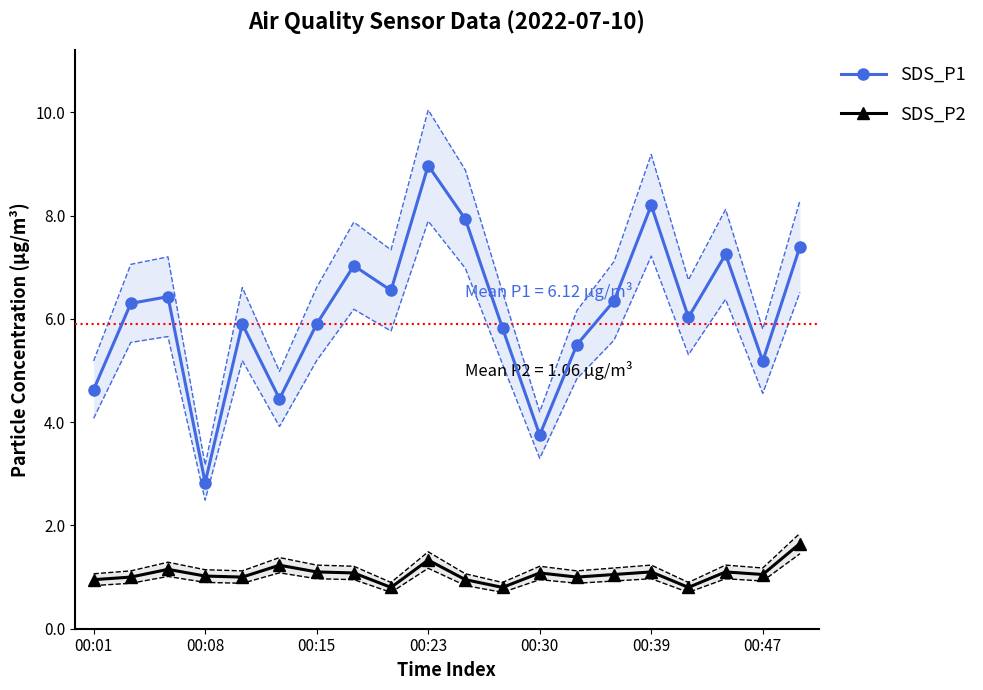

True or false: SDS_P1 and SDS_P2 intersect in this chart.

False